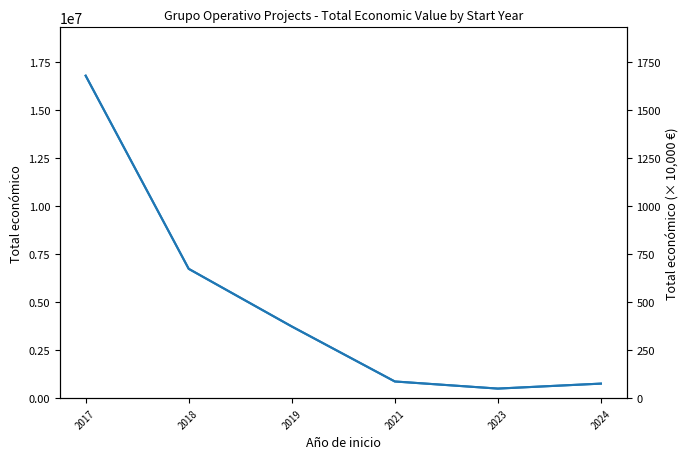

True or false: the data has more than 0 interior local peaks.

False